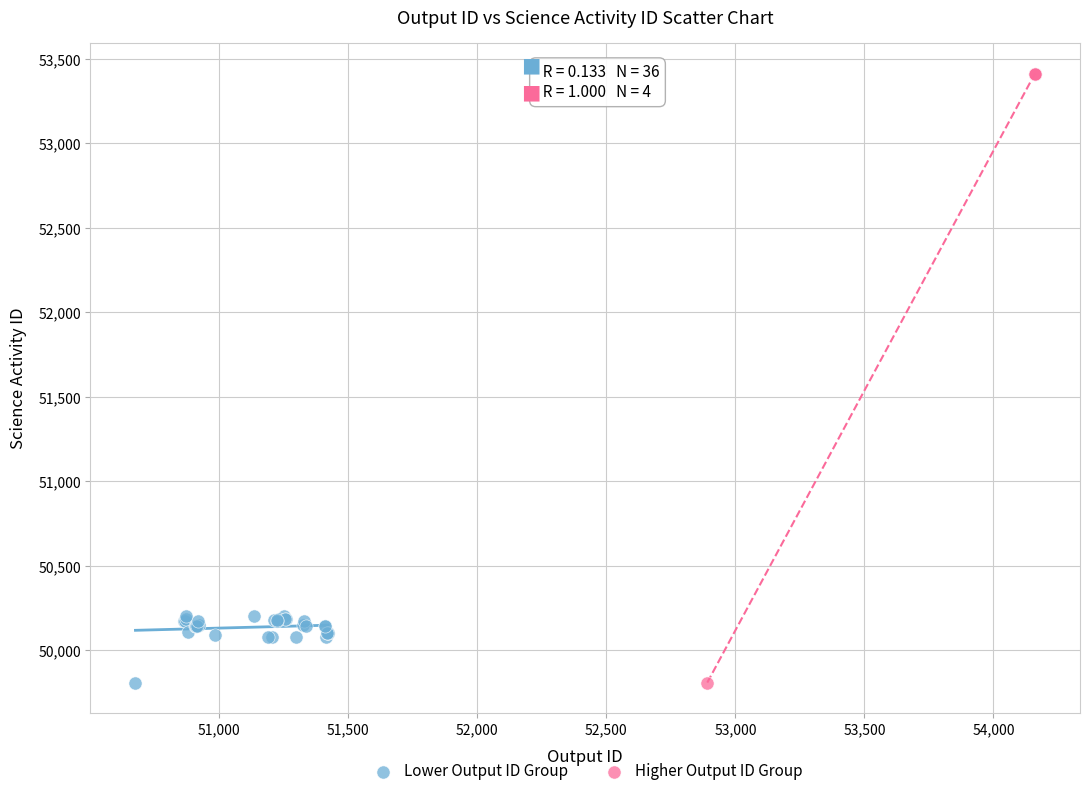

Which series has the widest spread of Y values?

Higher Output ID Group